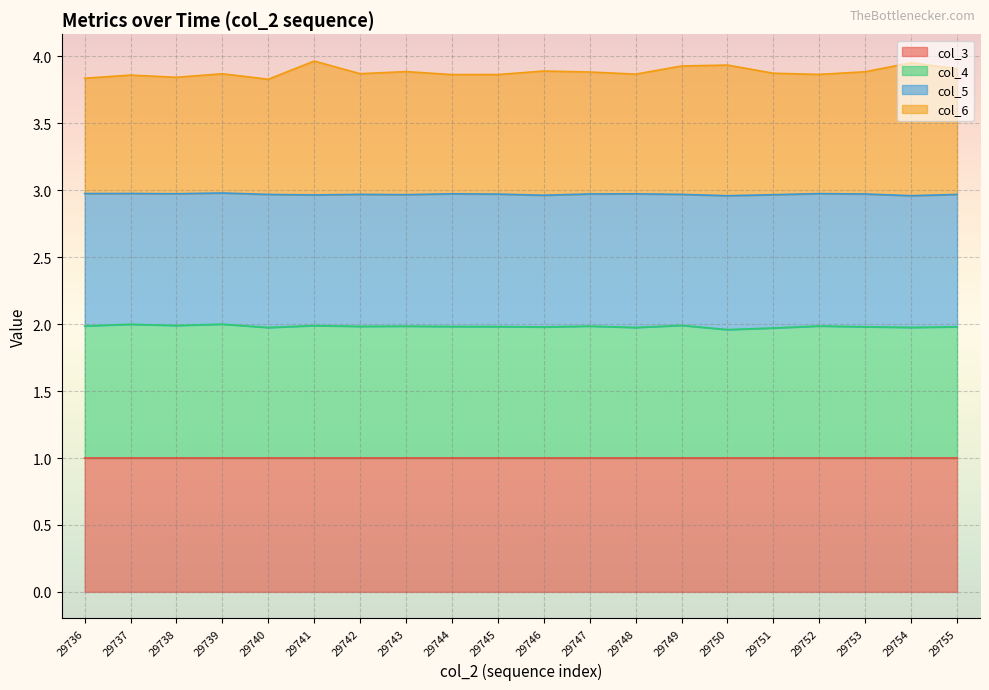

Between 29738 and 29754, which series saw the biggest shift?

col_6